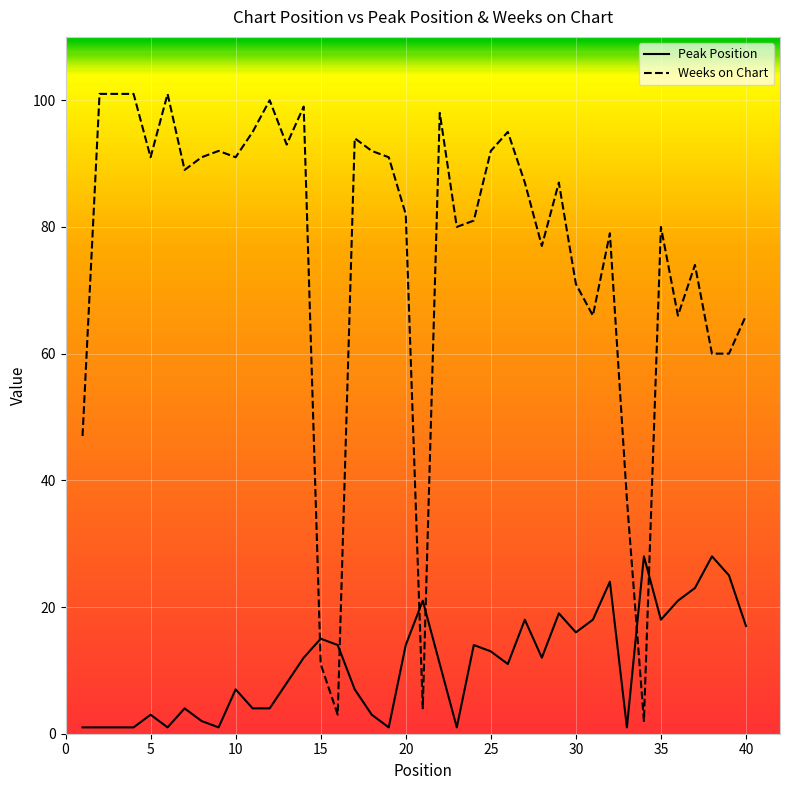

True or false: Peak Position and Weeks on Chart intersect in this chart.

True